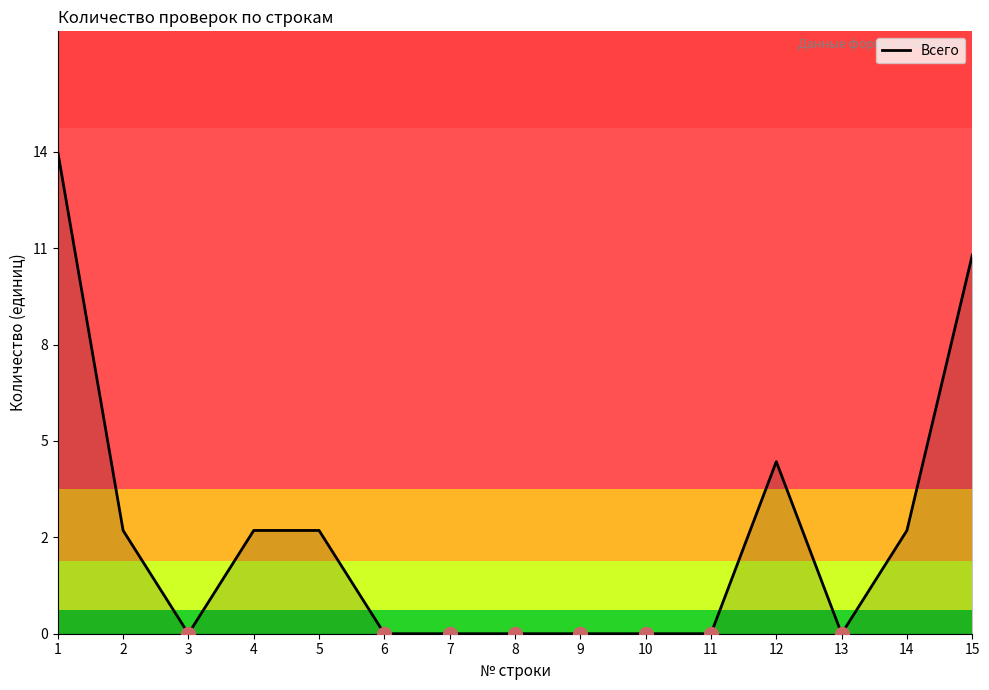

Is it true that the value at 11 is -5?

False